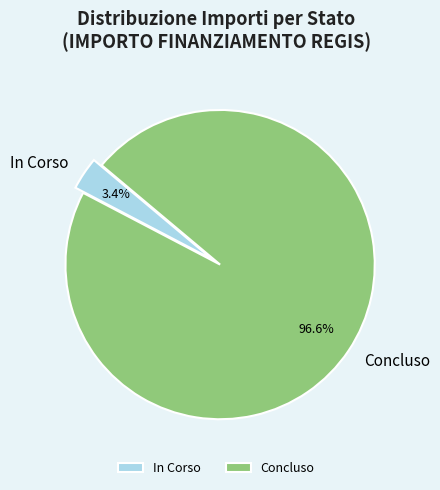

Does any single category account for the majority?

Yes